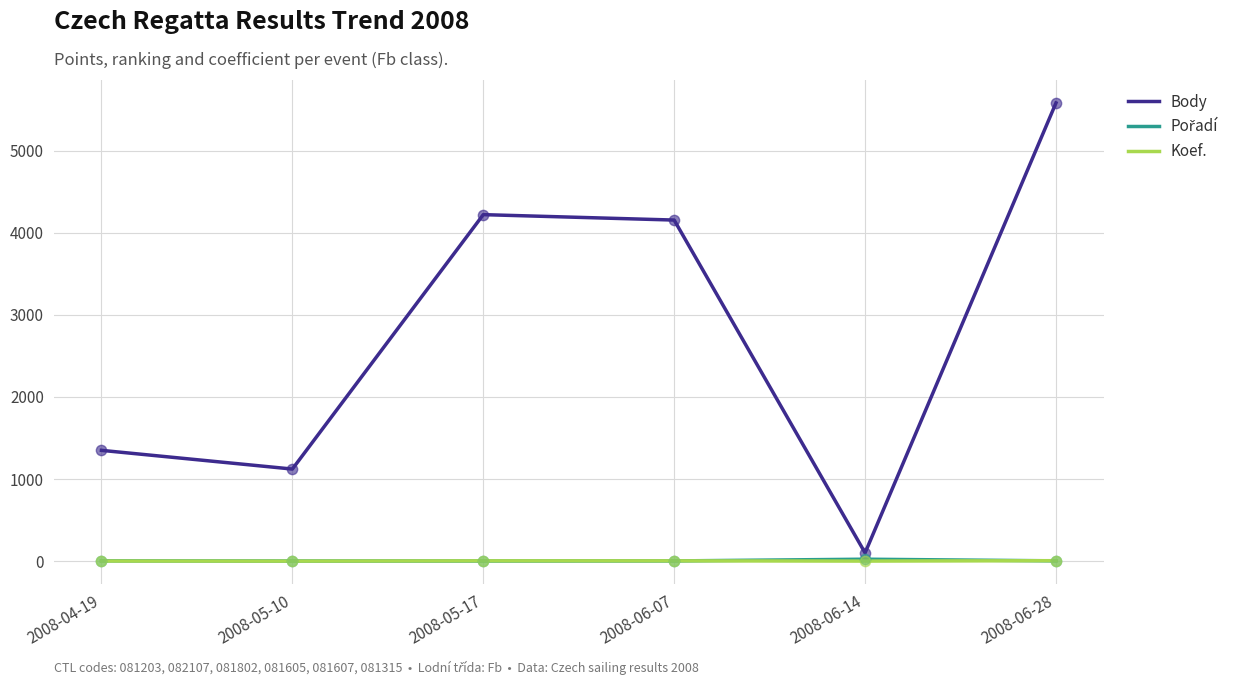

What is the total value across all series at 2008-06-07?

4162